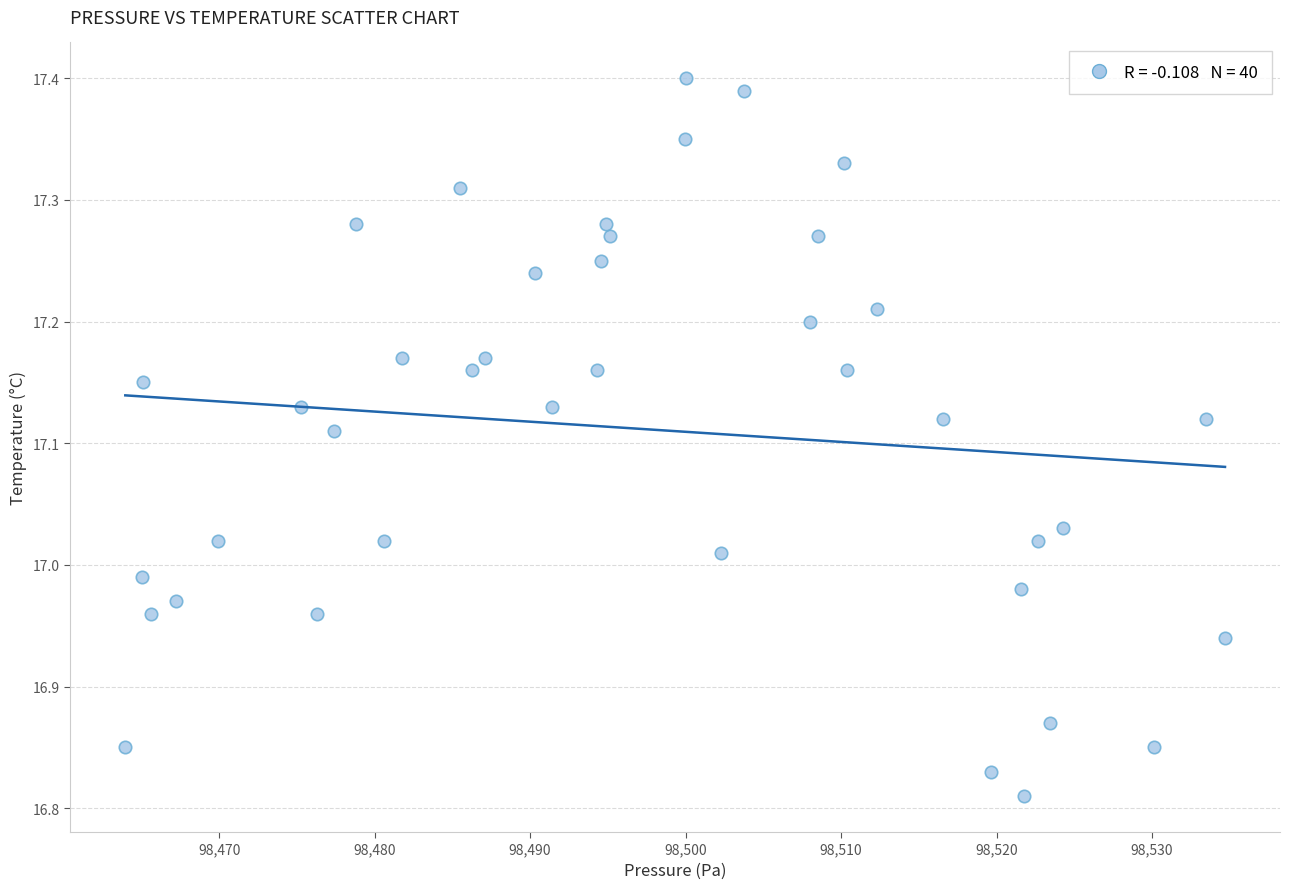

What is the range of Y values (max minus min)?

0.6